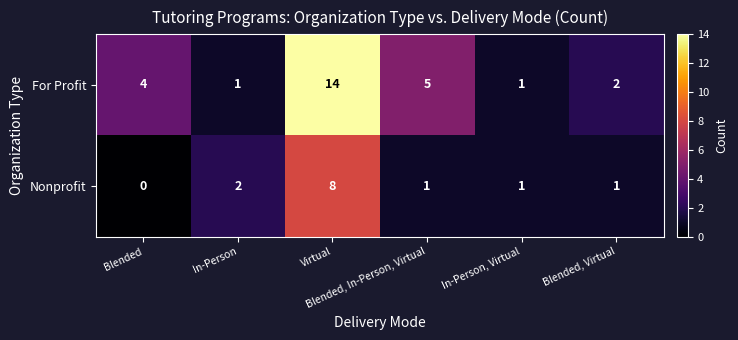

At Virtual, list the series in order from smallest to largest.

Nonprofit, For Profit